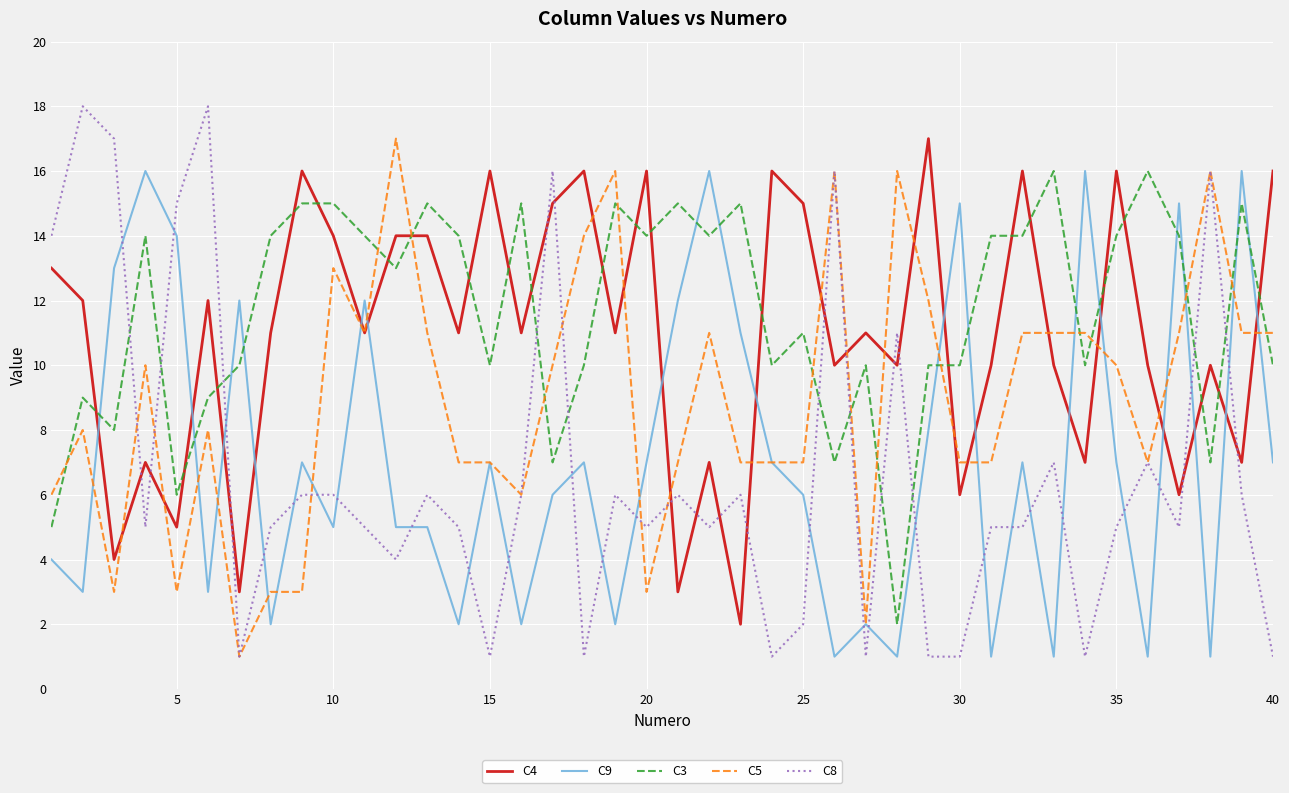

True or false: C5 and C3 intersect in this chart.

True